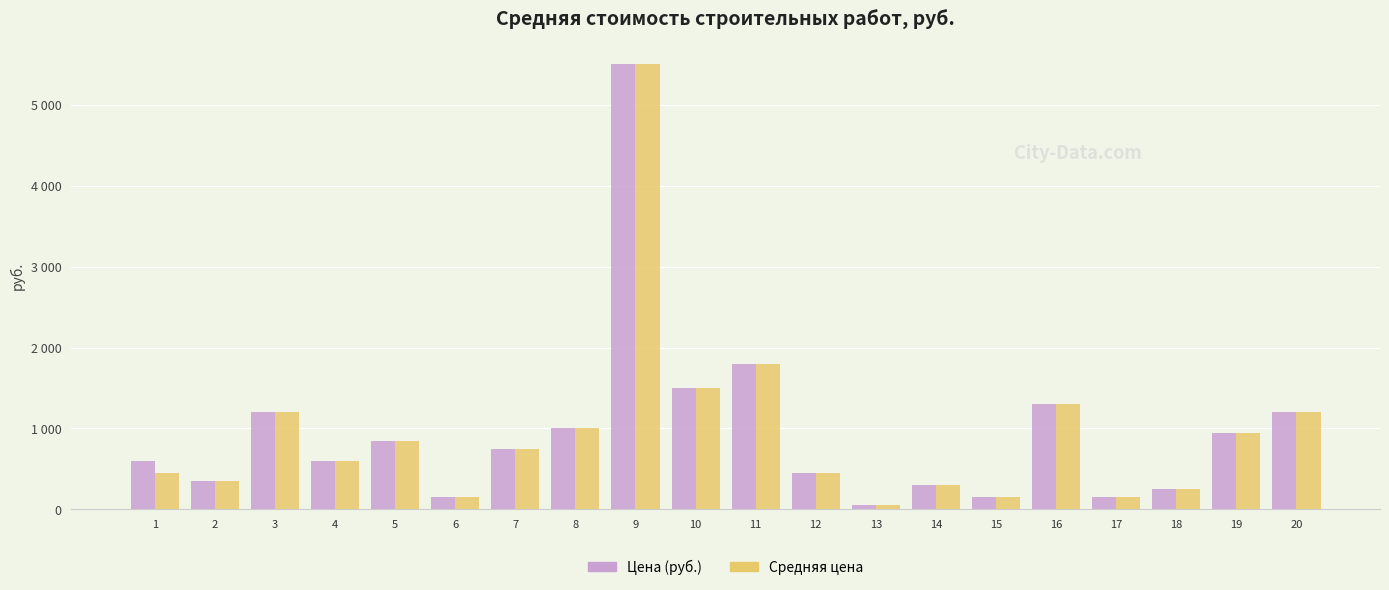

Are the bars grouped side by side (vs. stacked)?

Yes